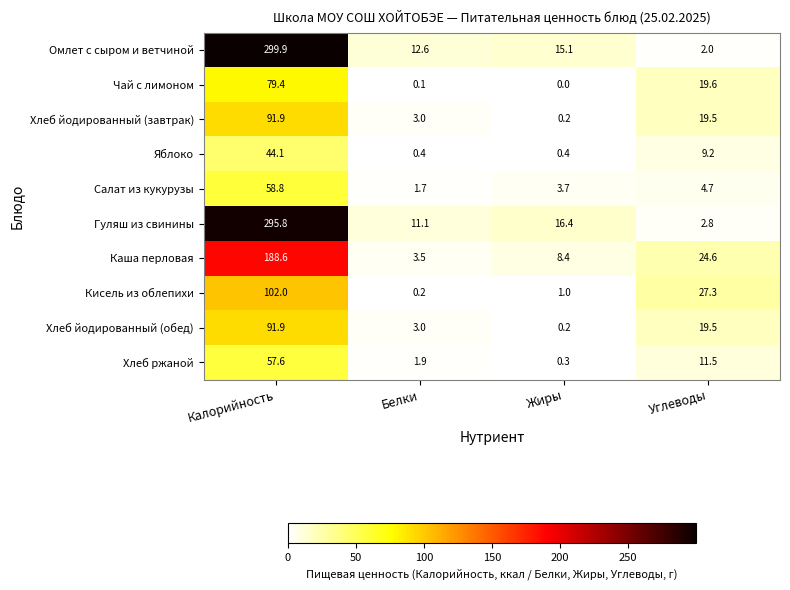

What is the greatest value displayed?

299.9